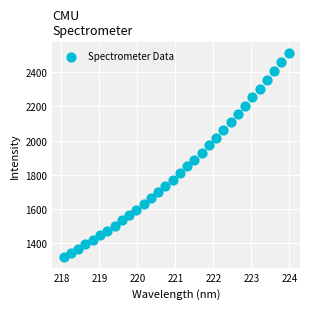

What is the range of X values (max minus min)?

5.9